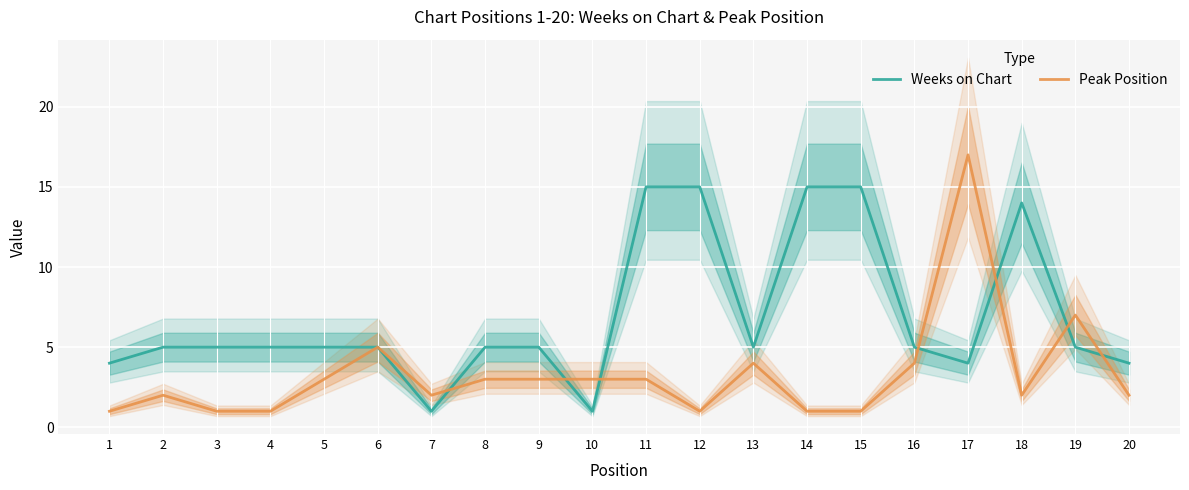

At which category does Peak Position reach its first local peak?

2